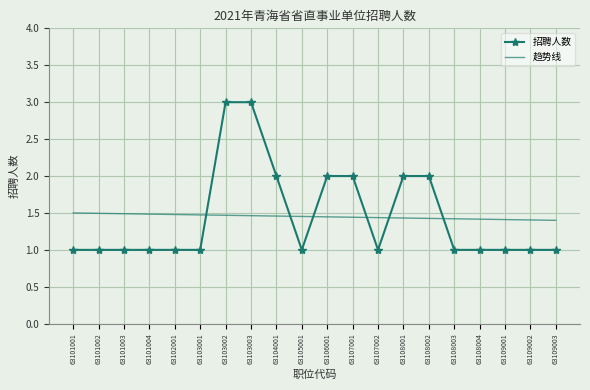

Is the value of 招聘人数 at 63108004 greater than the value of 趋势线 at 63102001?

No